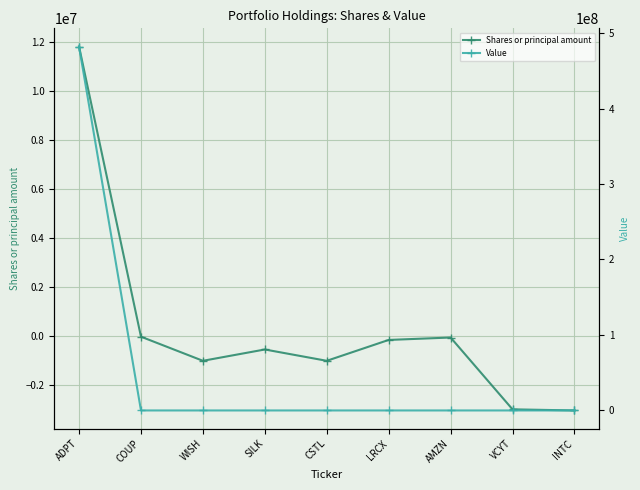

How many values in the Value series exceed 0?

1